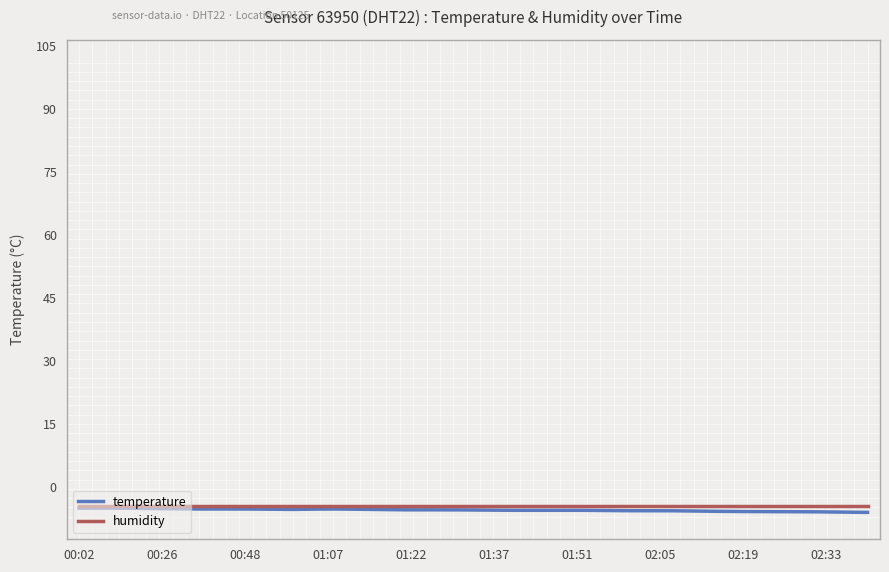

What is the minimum value shown in the chart?

-6.0